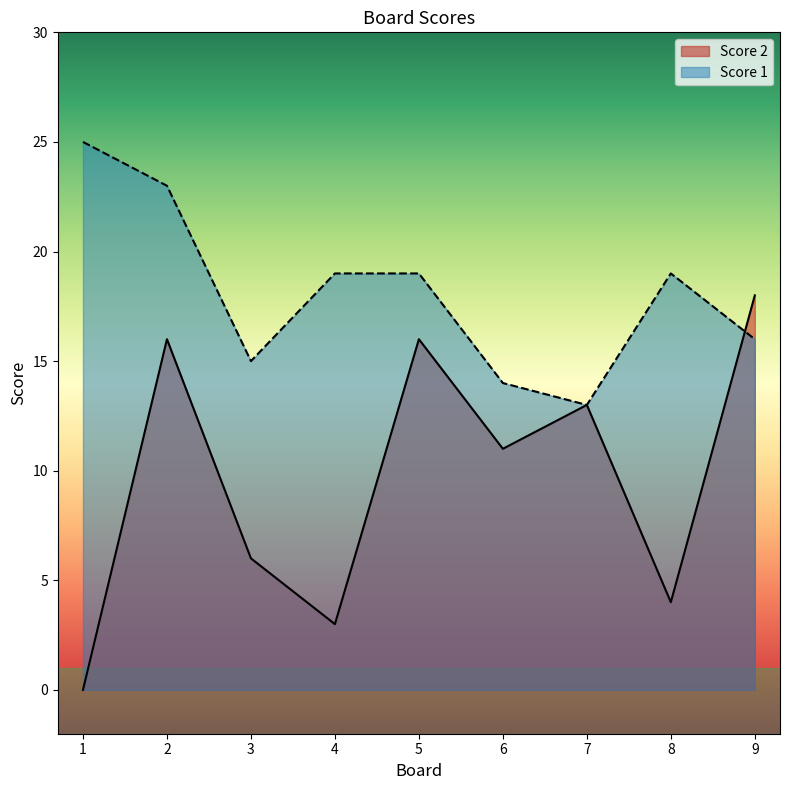

Reading left to right, list all the values displayed in this chart.

Score 2: 0	16	6	3	16	11	13	4	18
Score 1: 25	23	15	19	19	14	13	19	16